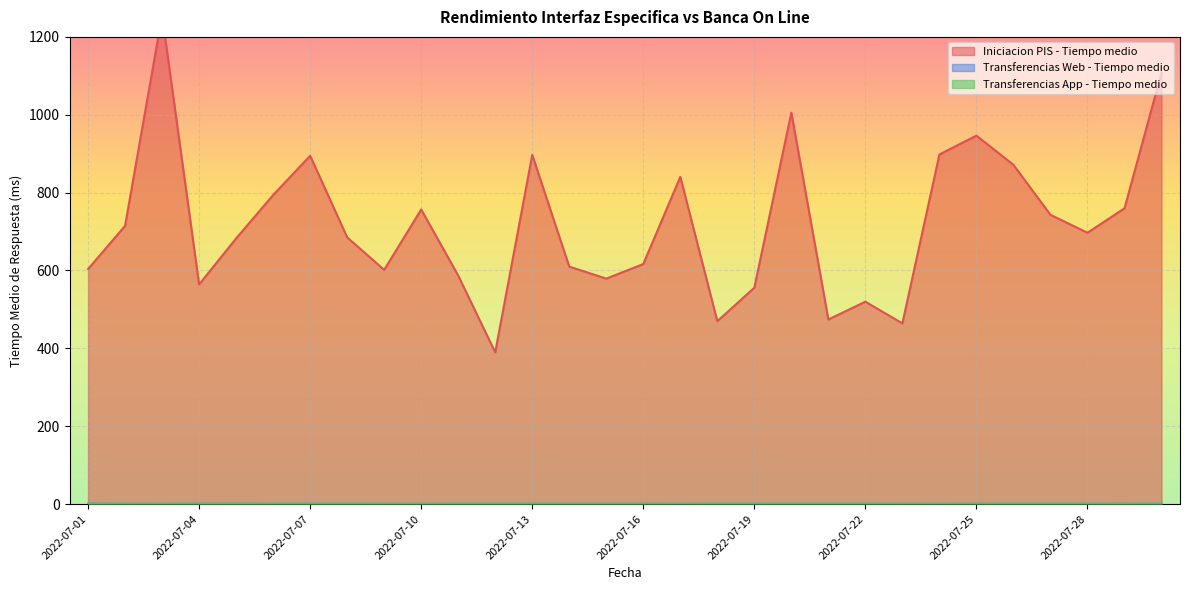

True or false: Iniciacion PIS - Tiempo medio has a value of 1313.0 at 2022-07-24.

False